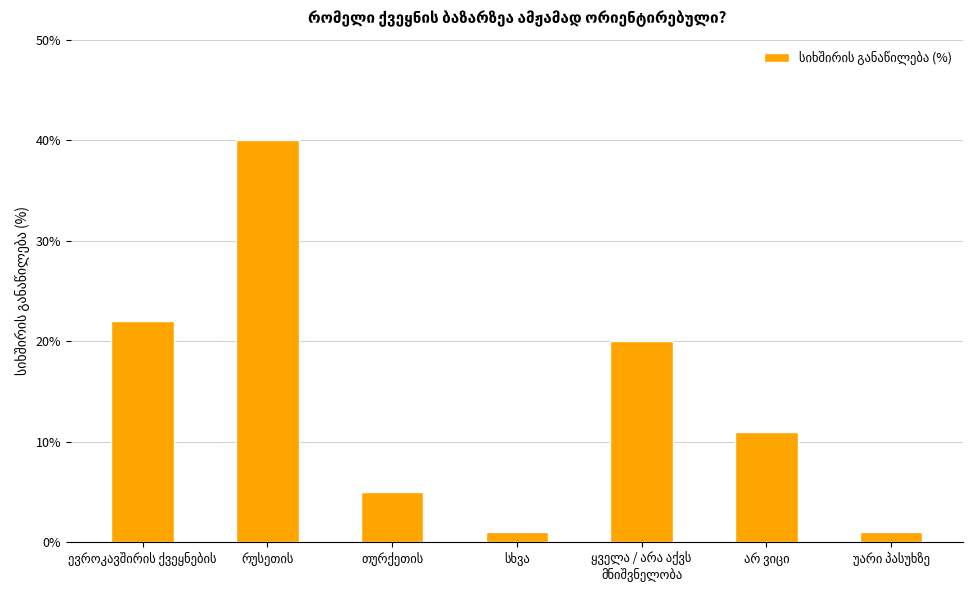

How many categories are shown in the chart?

7